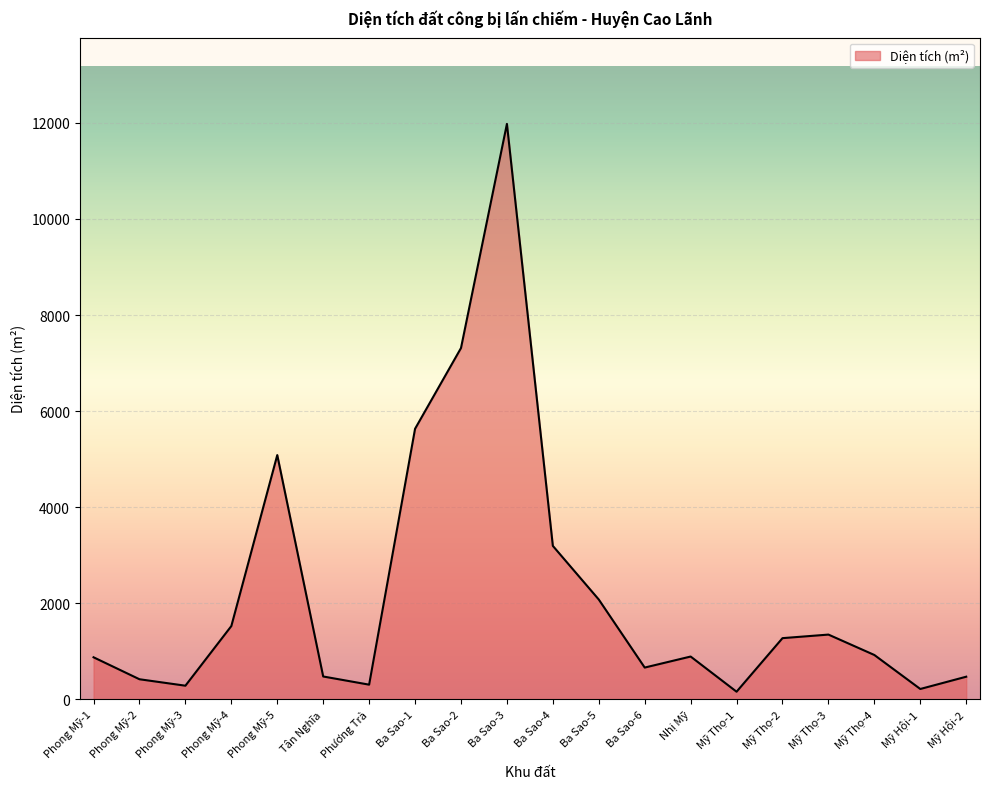

What is the difference between the values at Phương Trà and Phong Mỹ-4?

1220.4